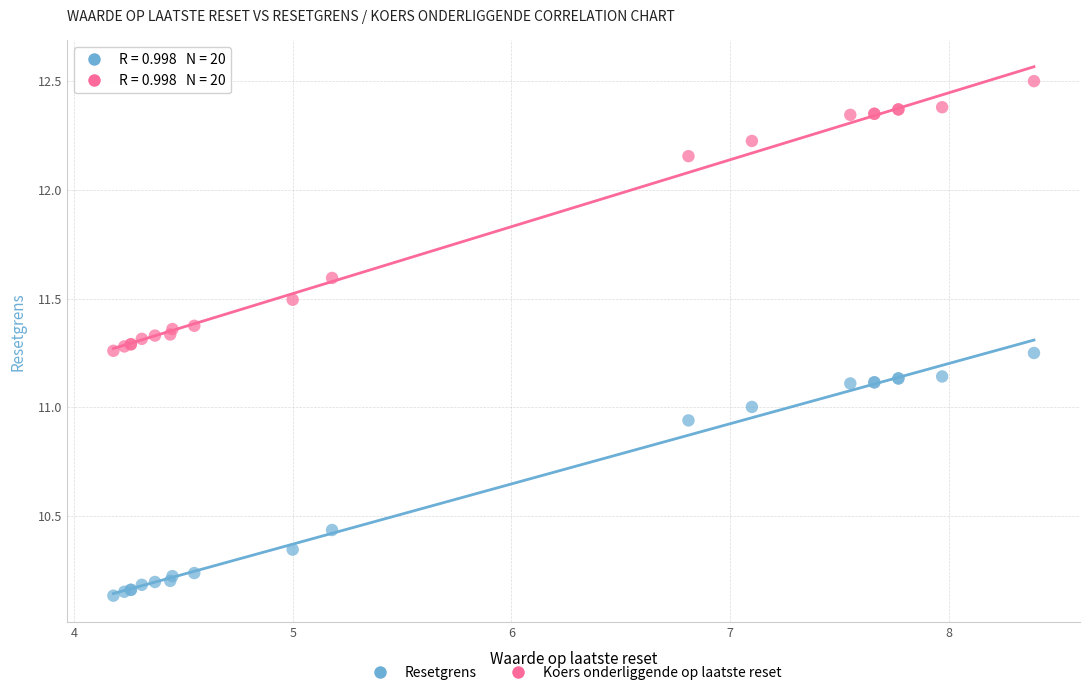

Which series has the widest spread of Y values?

Koers onderliggende op laatste reset